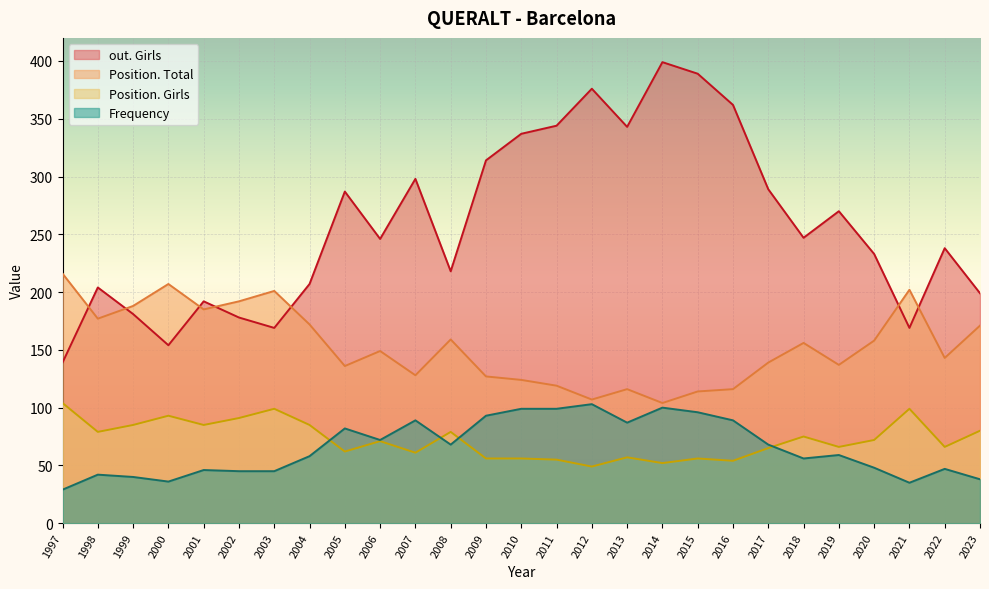

Is the value of Position. Total at 1999 greater than the value of out. Girls at 1997?

Yes